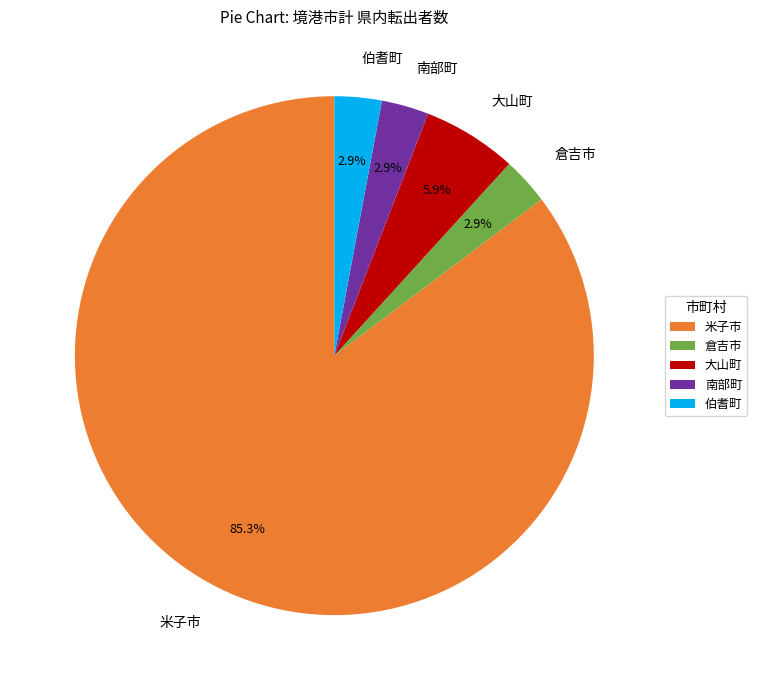

Is there a majority slice in this chart?

Yes